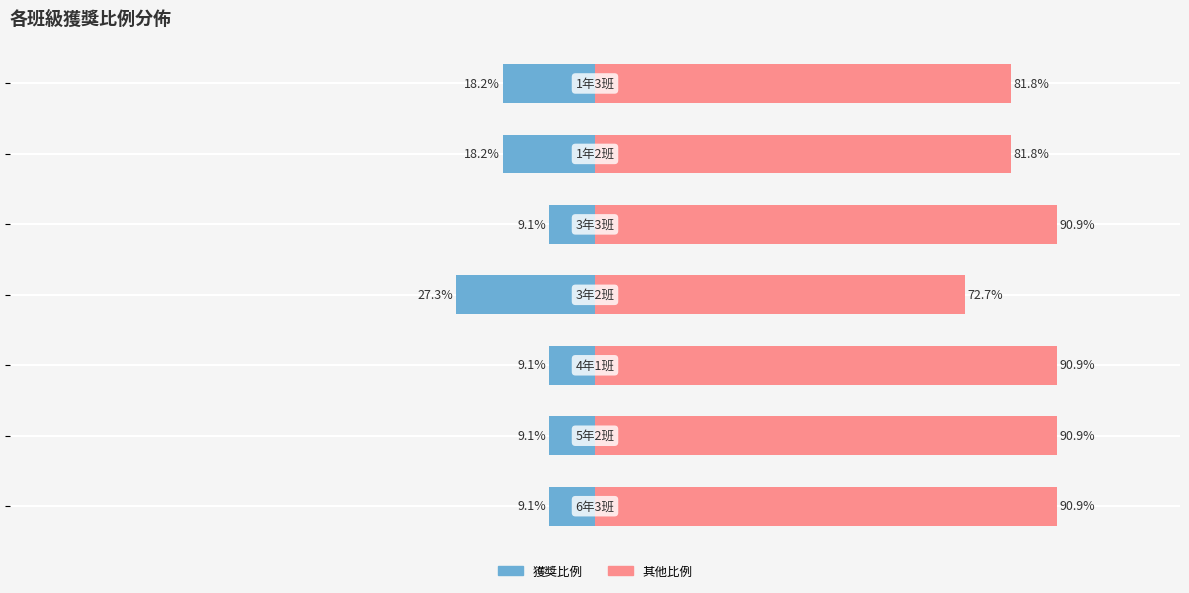

Which series has the widest spread of values?

獲獎比例(藍)